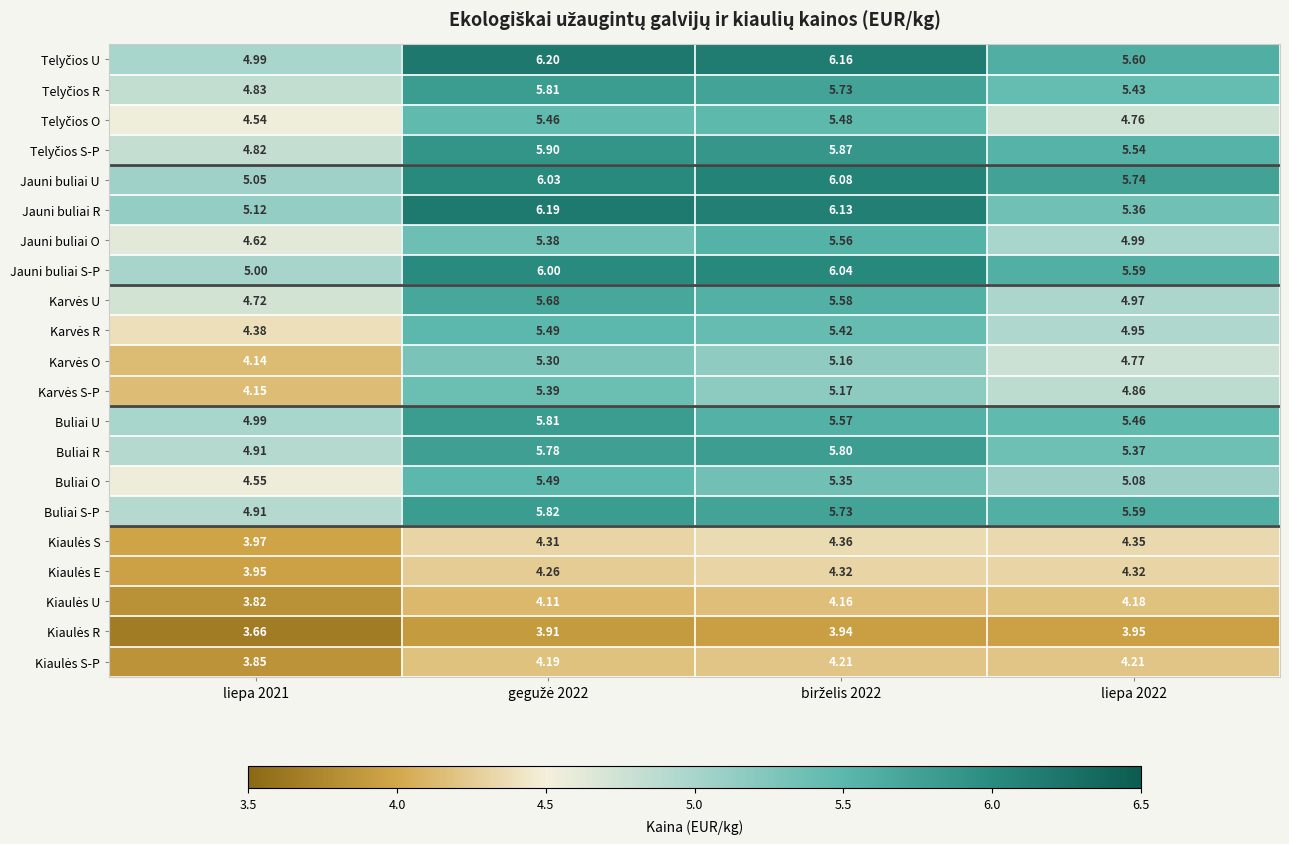

At liepa 2021, list the series in order from largest to smallest.

Jauni buliai R, Jauni buliai U, Jauni buliai S-P, Telyčios U, Buliai U, Buliai R, Buliai S-P, Telyčios R, Telyčios S-P, Karvės U, Jauni buliai O, Buliai O, Telyčios O, Karvės R, Karvės S-P, Karvės O, Kiaulės S, Kiaulės E, Kiaulės S-P, Kiaulės U, Kiaulės R